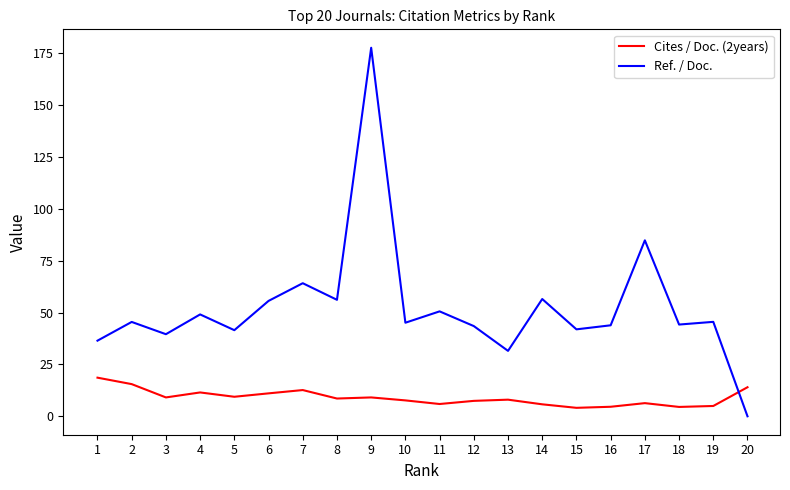

Between which two adjacent categories do Ref. / Doc. and Cites / Doc. (2years) first intersect?

19 and 20